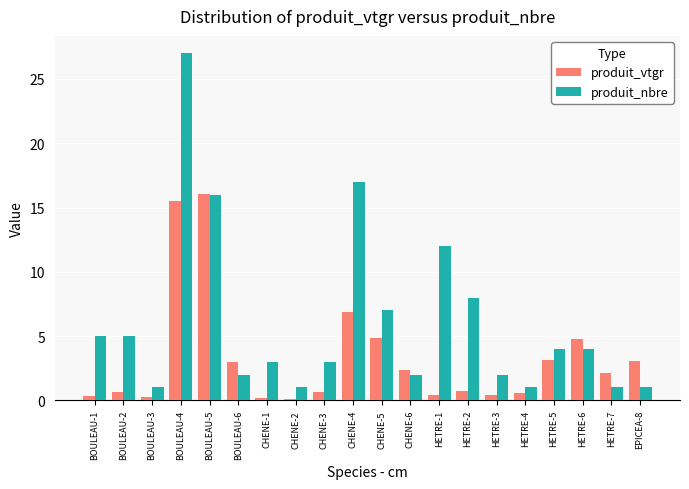

What is the difference between the highest and lowest values at HETRE-4?

0.5